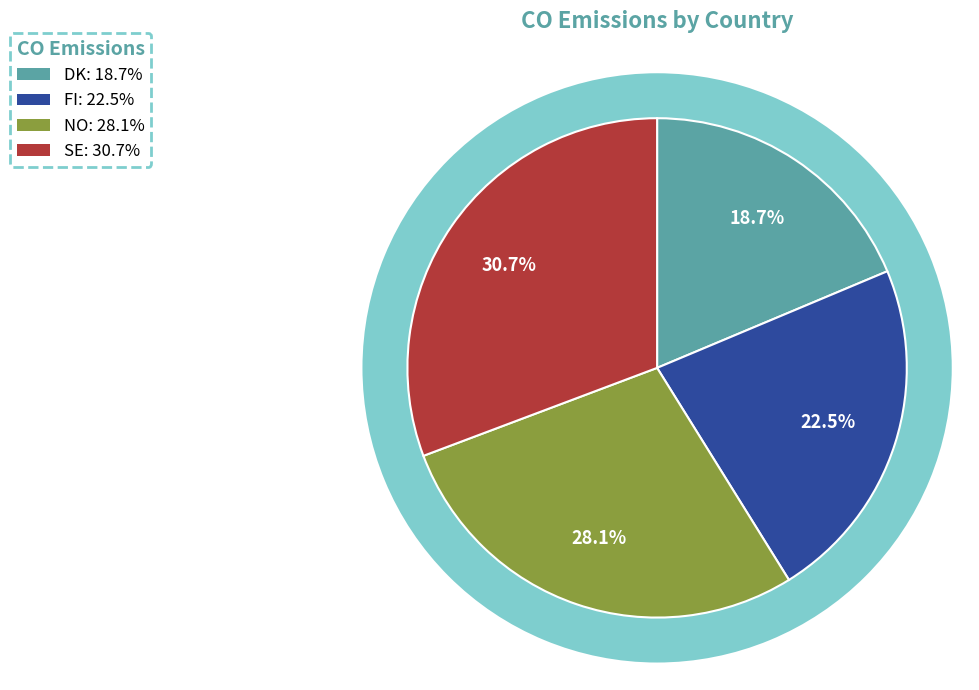

Is it true that FI is 15% of the pie?

False